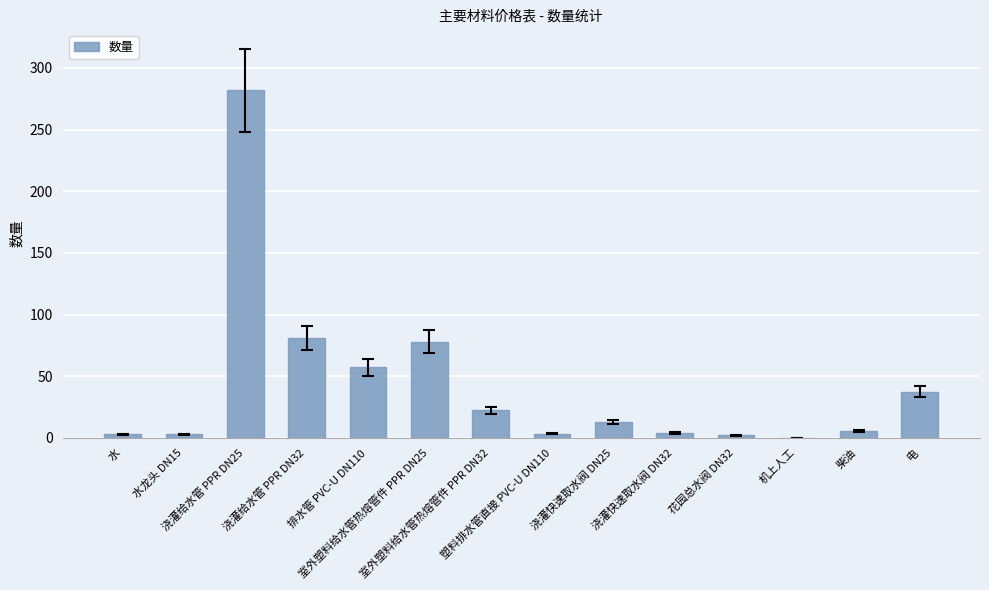

What is the sum of all values?

591.3